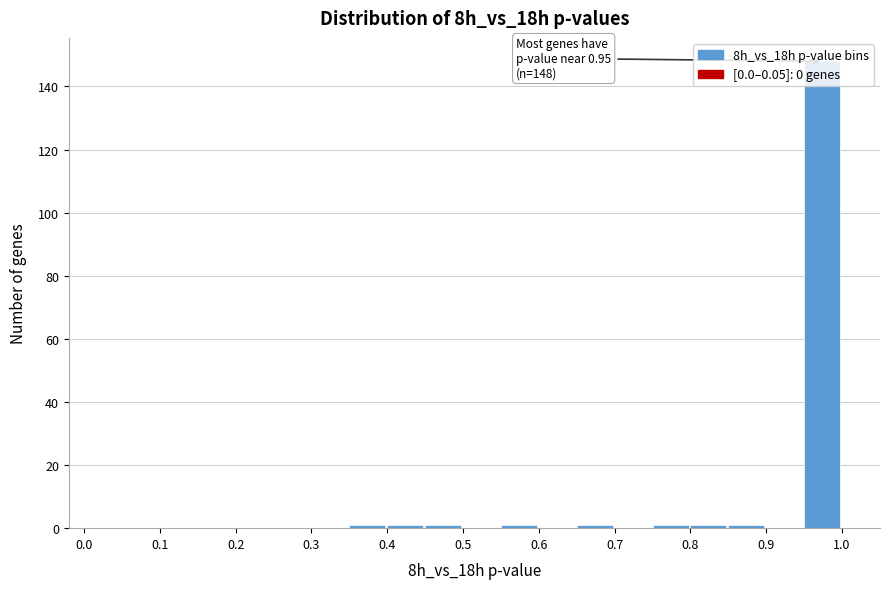

Which range on the x-axis has the tallest bar?

0.95 to 1.00